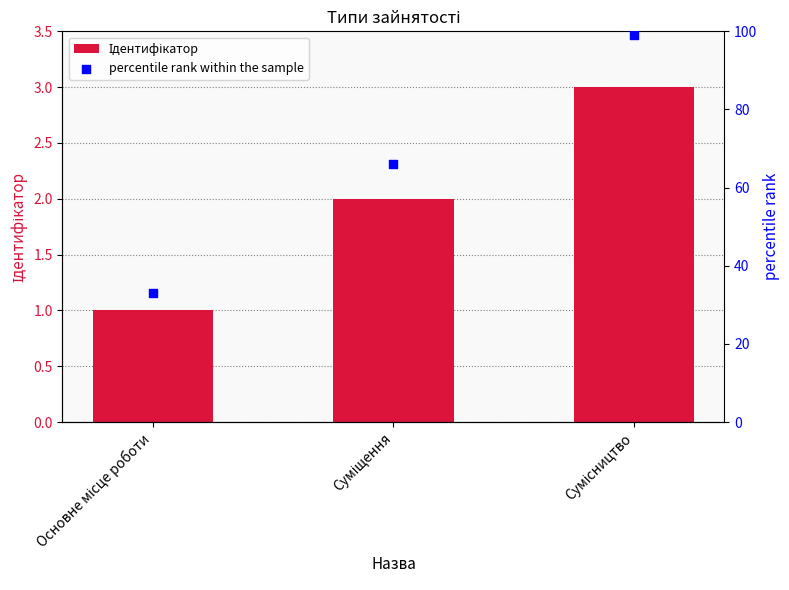

Which series has the widest spread of Y values?

percentile rank within the sample